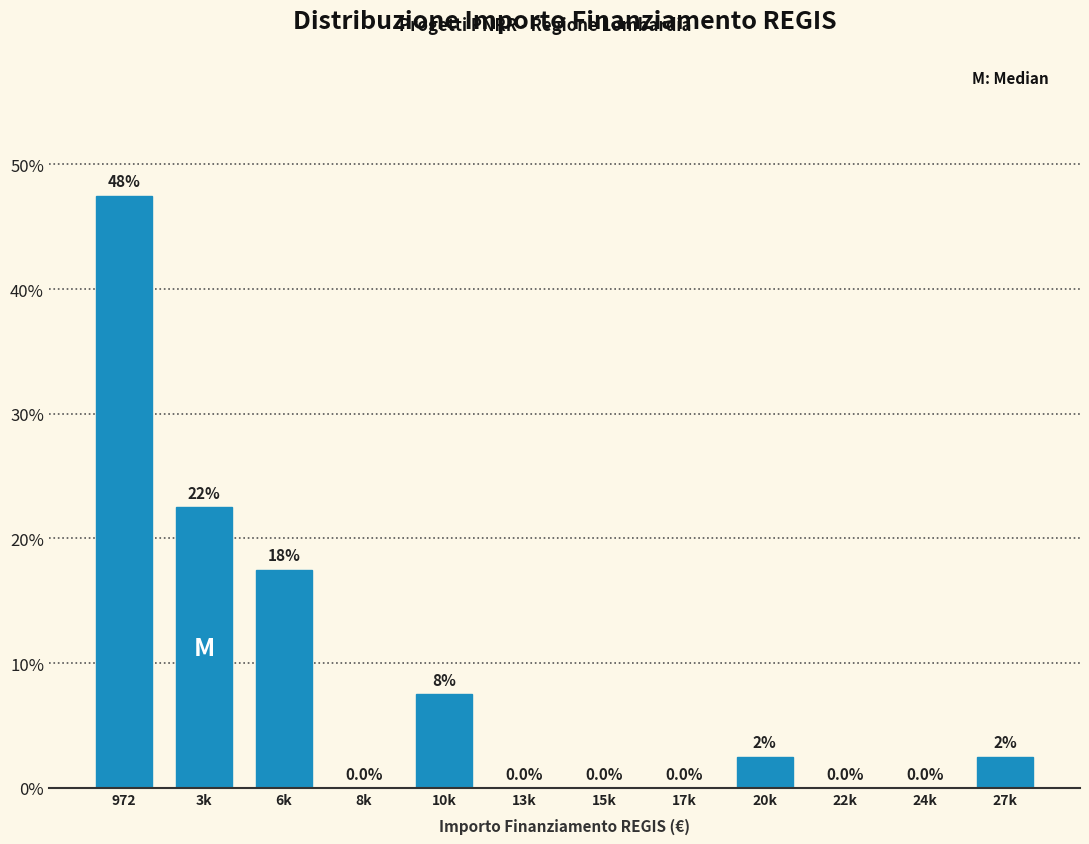

Reading right to left, transcribe all the data shown in this chart.

27k=2.5	24k=0.0	22k=0.0	20k=2.5	17k=0.0	15k=0.0	13k=0.0	10k=7.5	8k=0.0	6k=17.5	3k=22.5	972=47.5